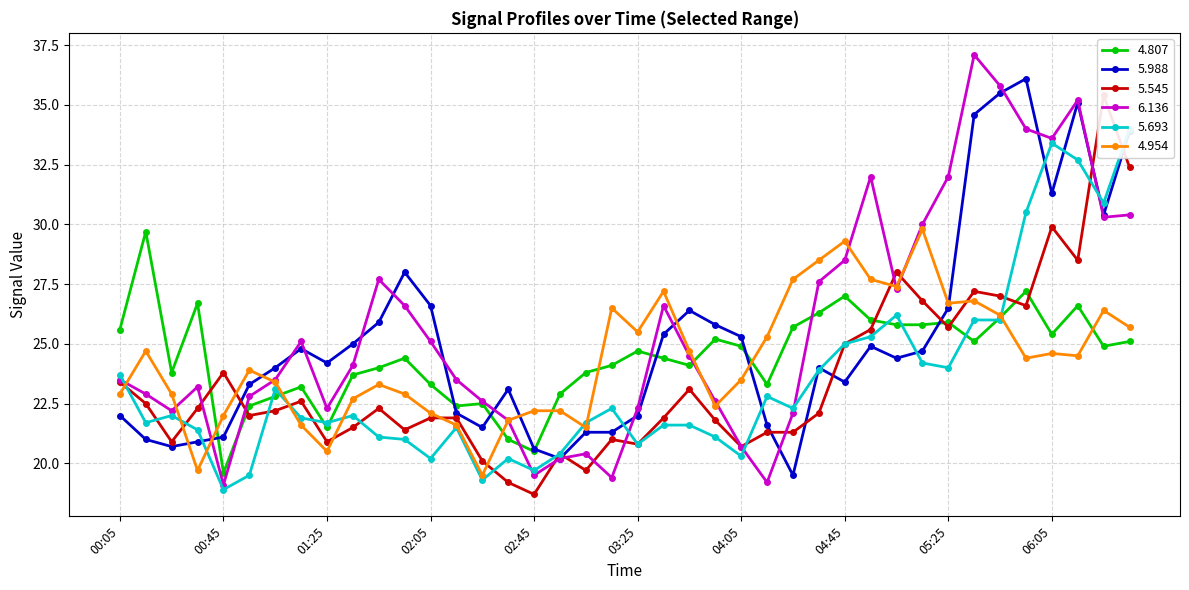

Which series has the largest range (max minus min)?

6.136